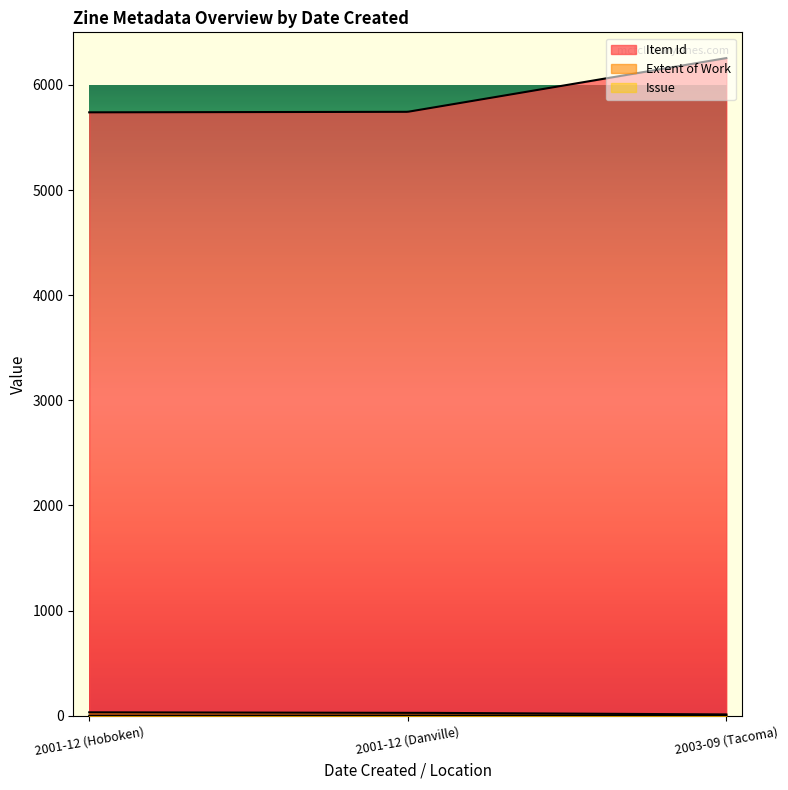

What is the spread (max minus min) of values at 2001-12 (Hoboken)?

5739